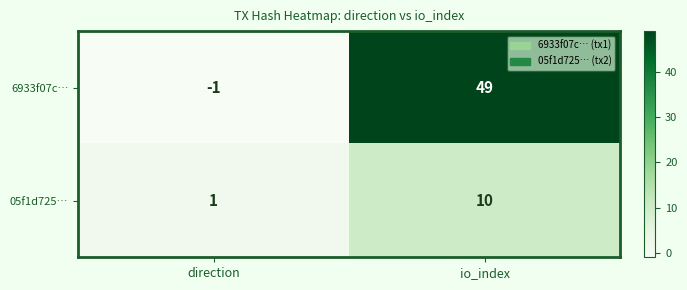

The 6933f07c… series shows 49 at io_index. True or false?

True